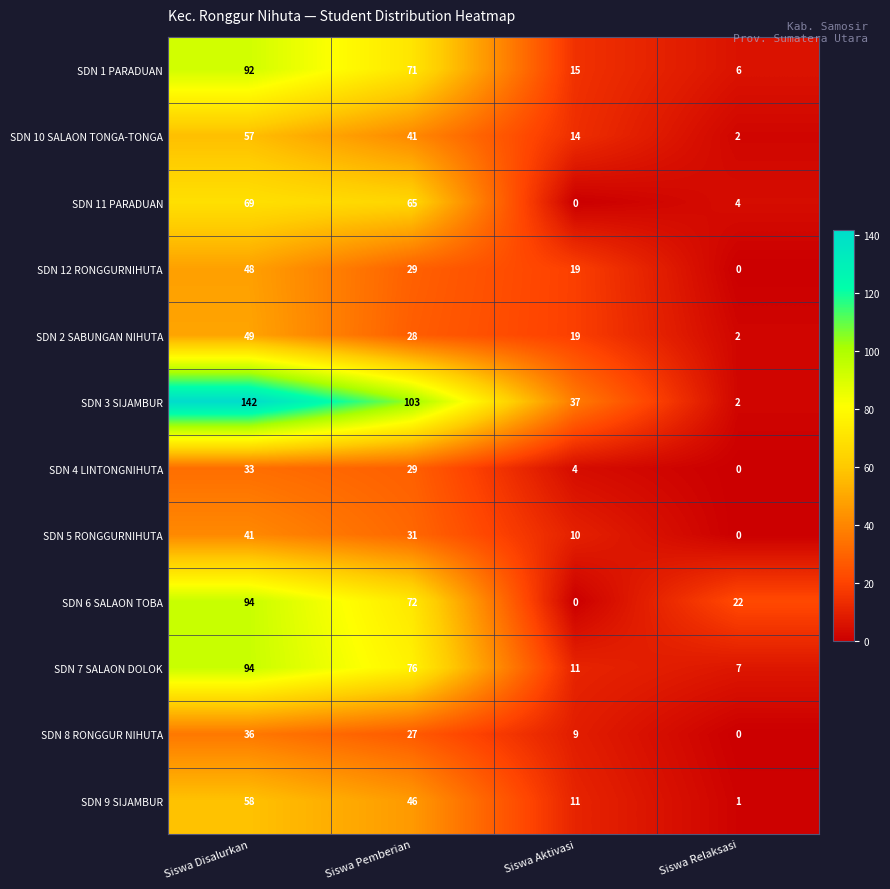

True or false: SDN 8 RONGGUR NIHUTA has a value of 14 at Siswa Aktivasi.

False